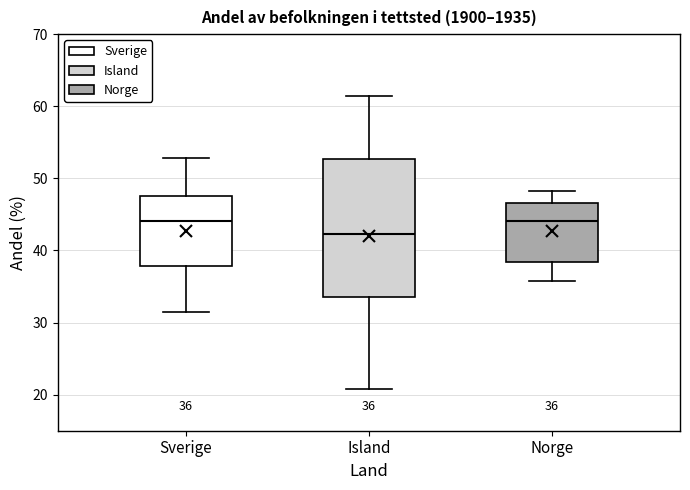

Which box's median line is the lowest?

Island